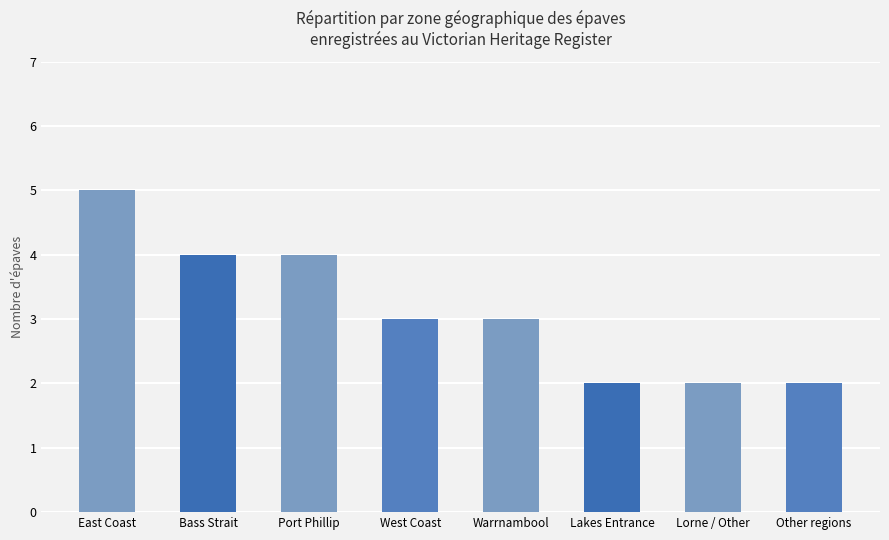

What is the sum of the values at Lorne / Other and West Coast?

5